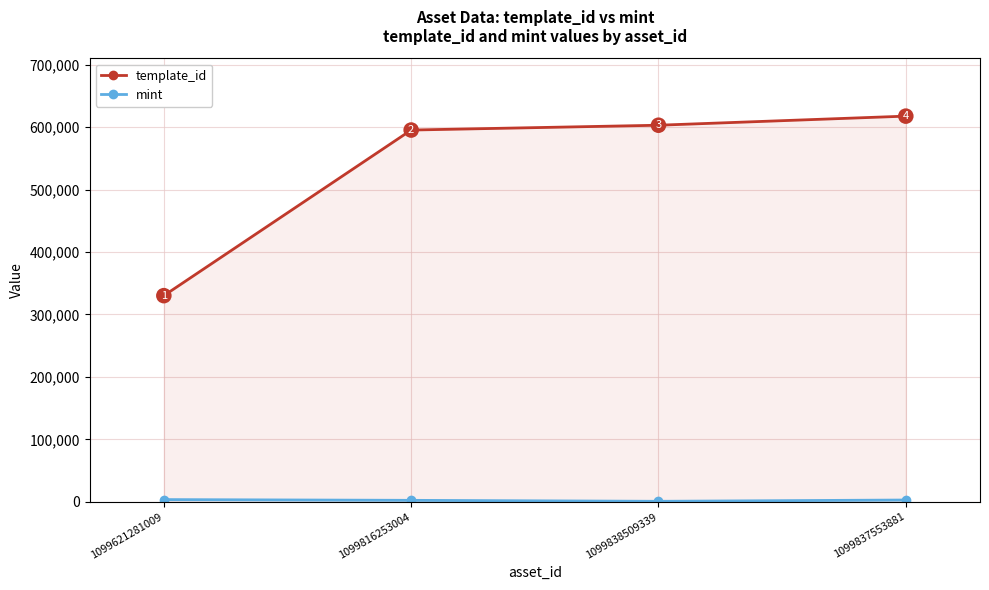

Which series has the largest range (max minus min)?

template_id